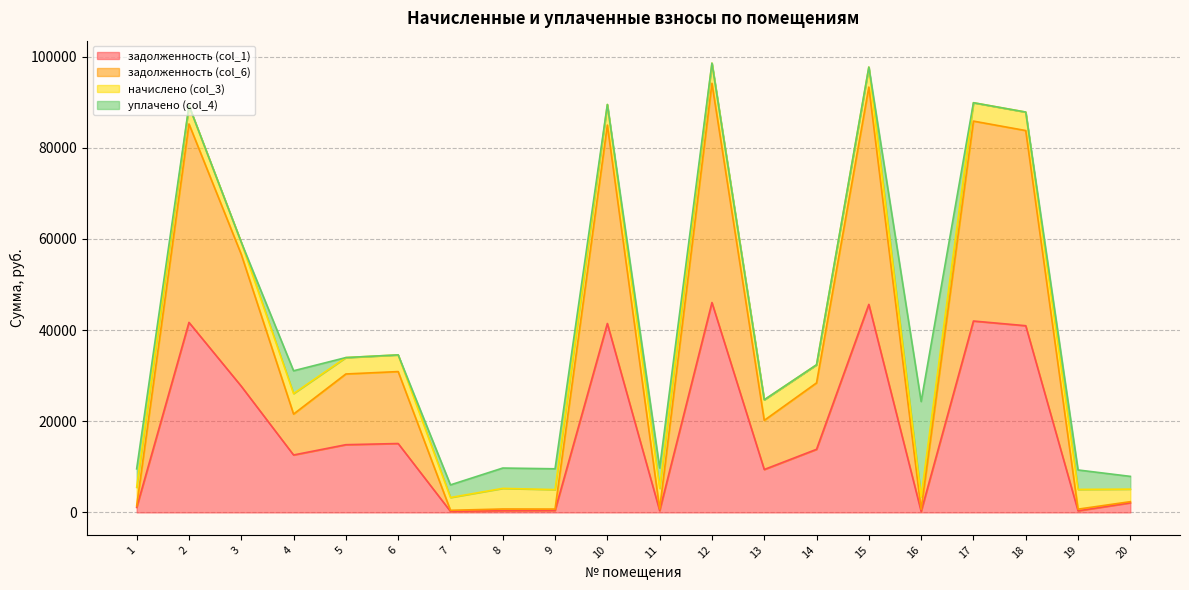

Where is задолженность (col_6) nearest to the value 47304?

3